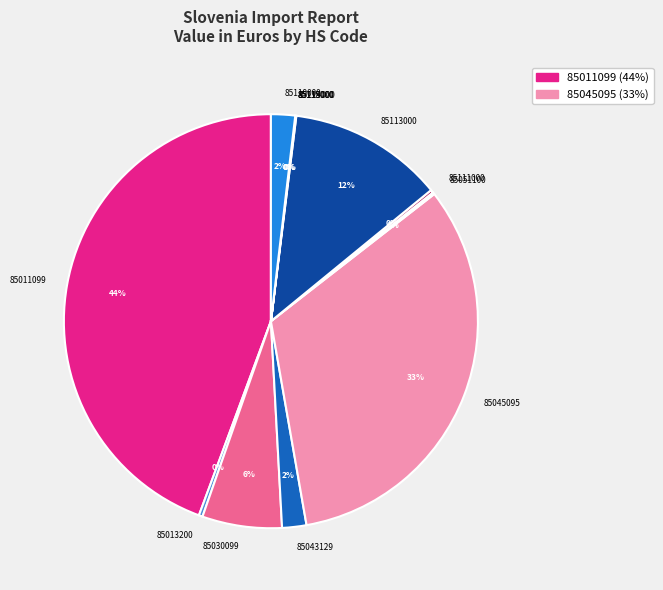

Which slice is the largest?

85011099